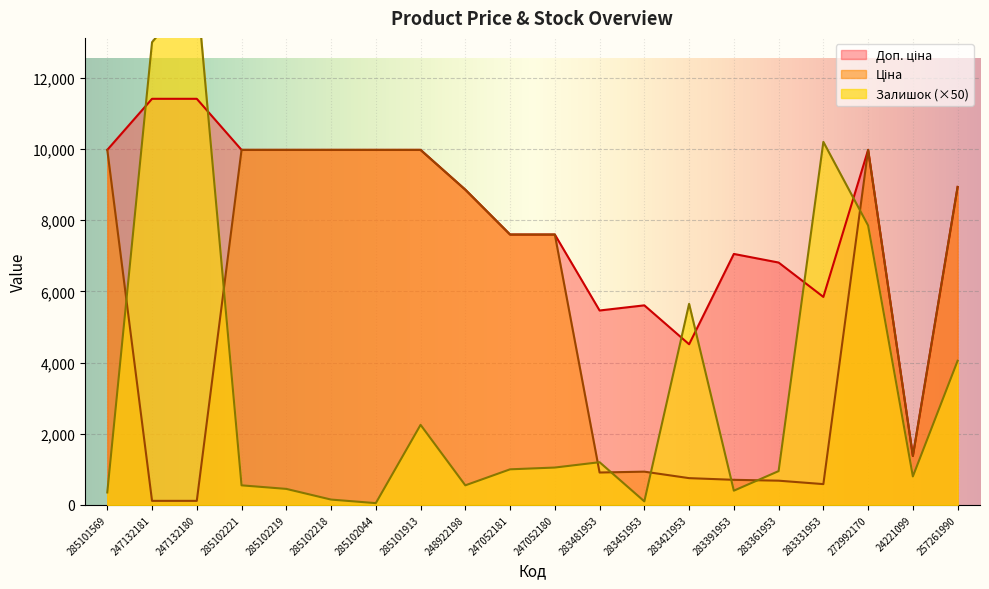

What is the label of the 8th point from the left?

285101913